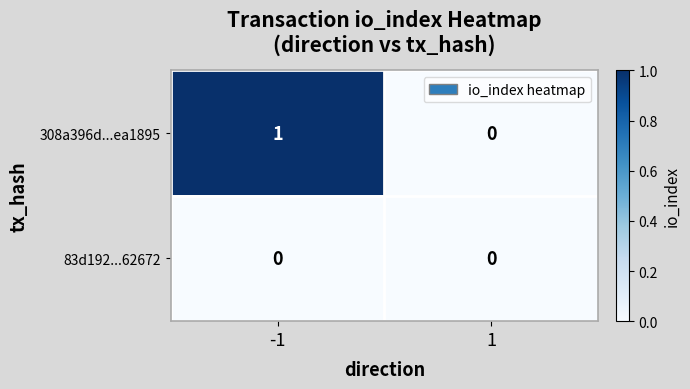

Which series has the largest range (max minus min)?

308a396d...ea1895